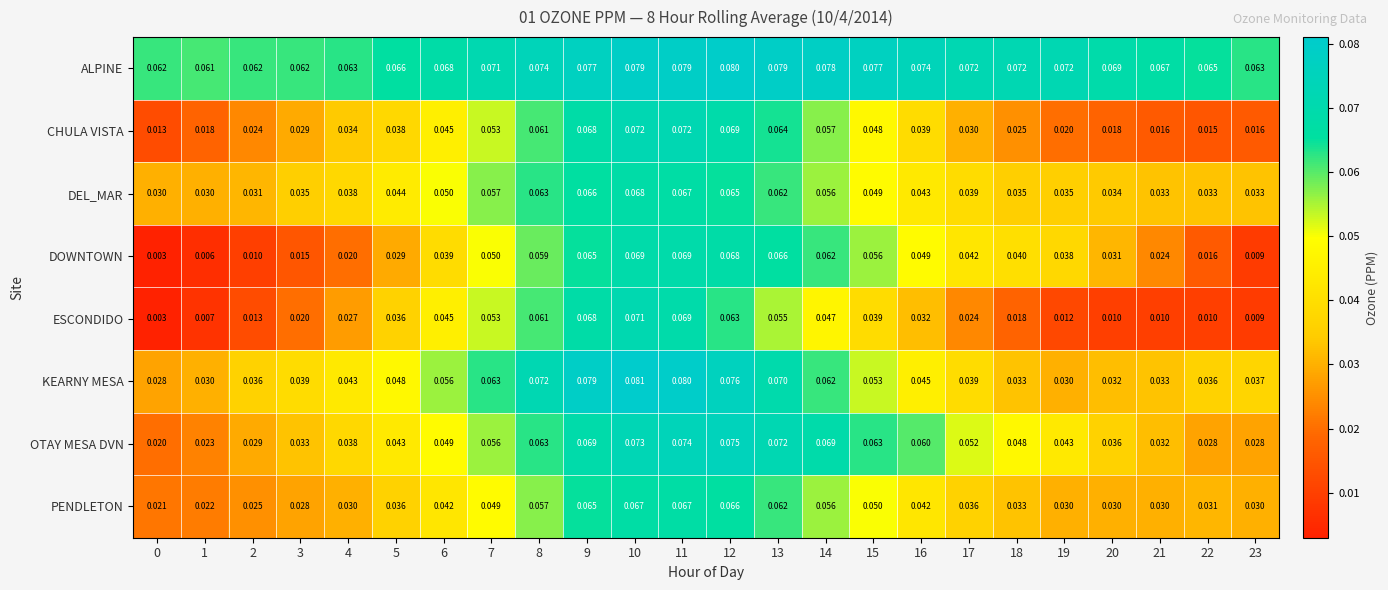

List the series in order of their peak value, lowest first.

PENDLETON, DEL_MAR, DOWNTOWN, ESCONDIDO, CHULA VISTA, OTAY MESA DVN, ALPINE, KEARNY MESA